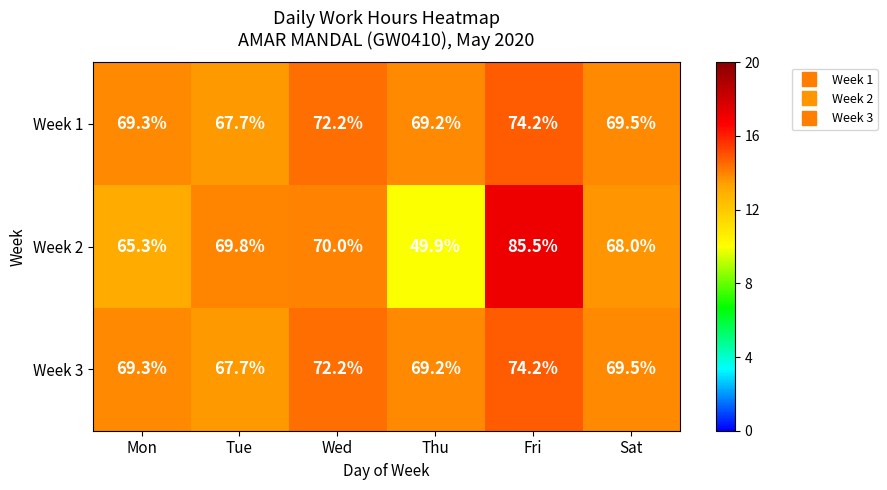

What is the spread (max minus min) of values at Mon?

4.0